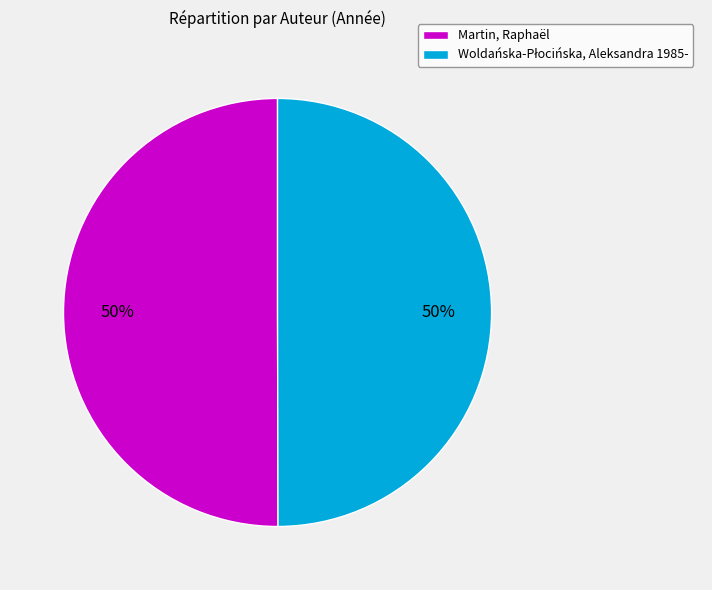

Count the number of slices in the pie.

2